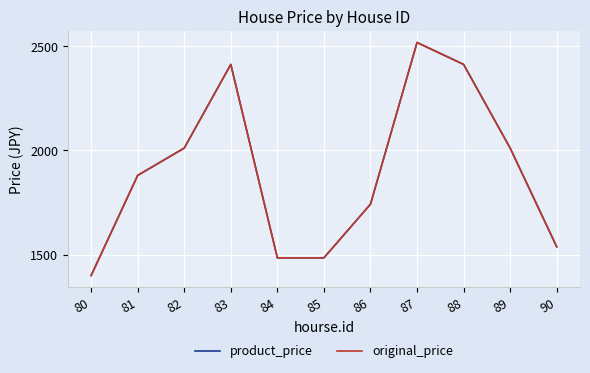

Does the chart display data point markers on the line(s)?

No